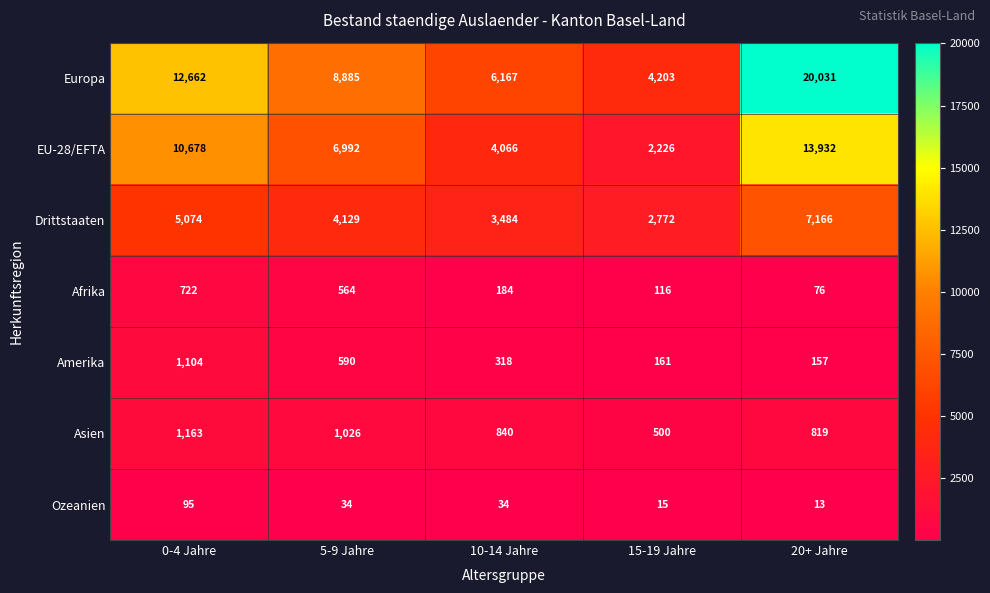

Is it true that Amerika equals 265 at 15-19 Jahre?

False